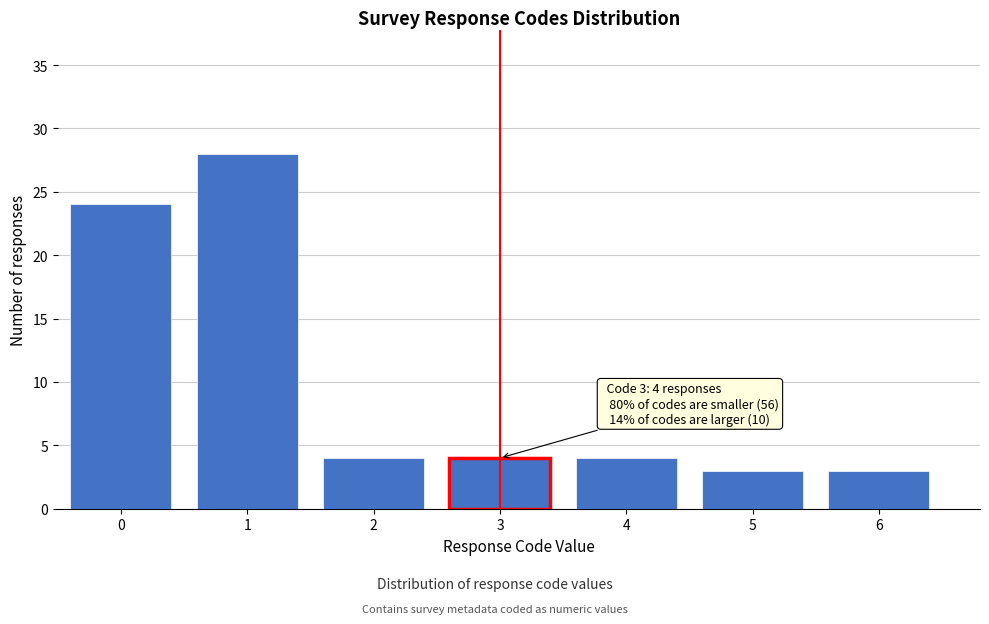

Reading right to left, transcribe all the data shown in this chart.

6=3	5=3	4=4	3=4	2=4	1=28	0=24